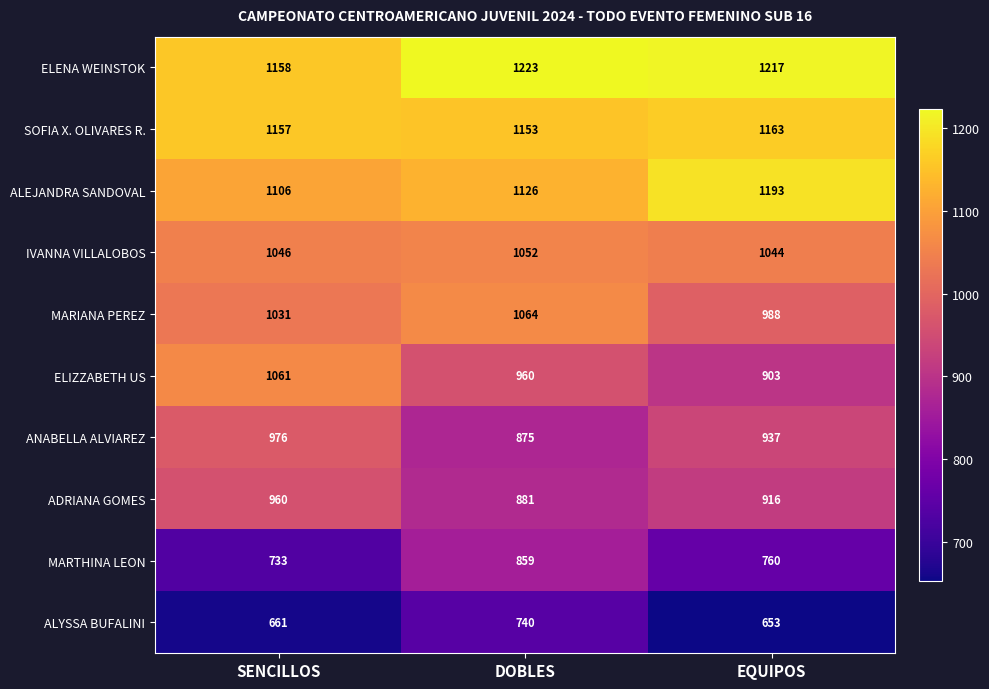

What is the greatest value displayed?

1223